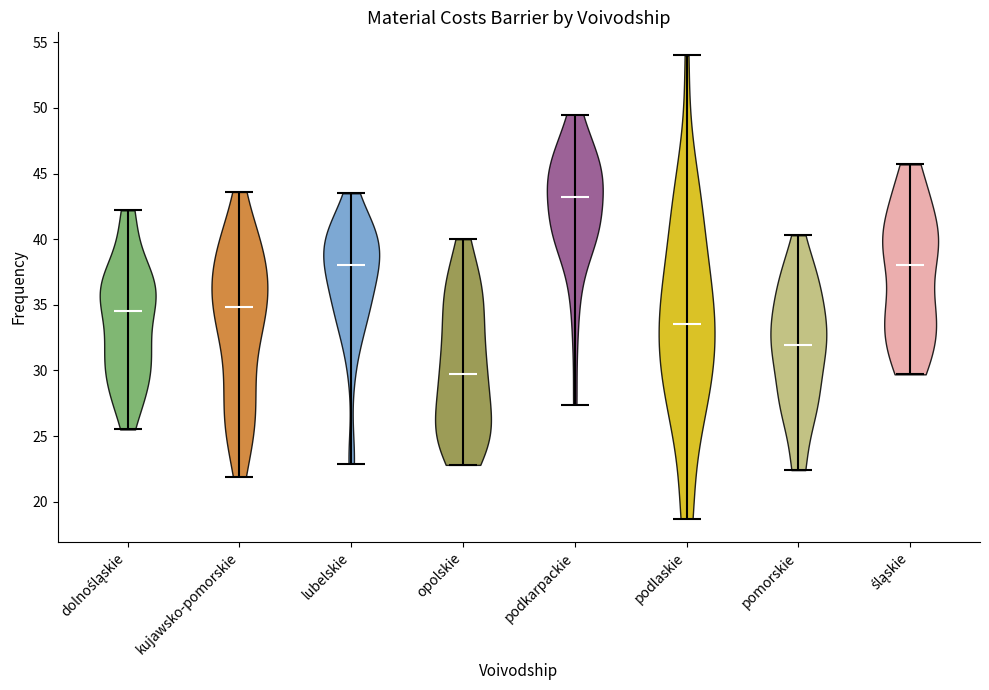

What is the lowest point the violin for pomorskie reaches on the y-axis? The values are not printed on the chart, so give them approximately, as read against the axis.

22.5